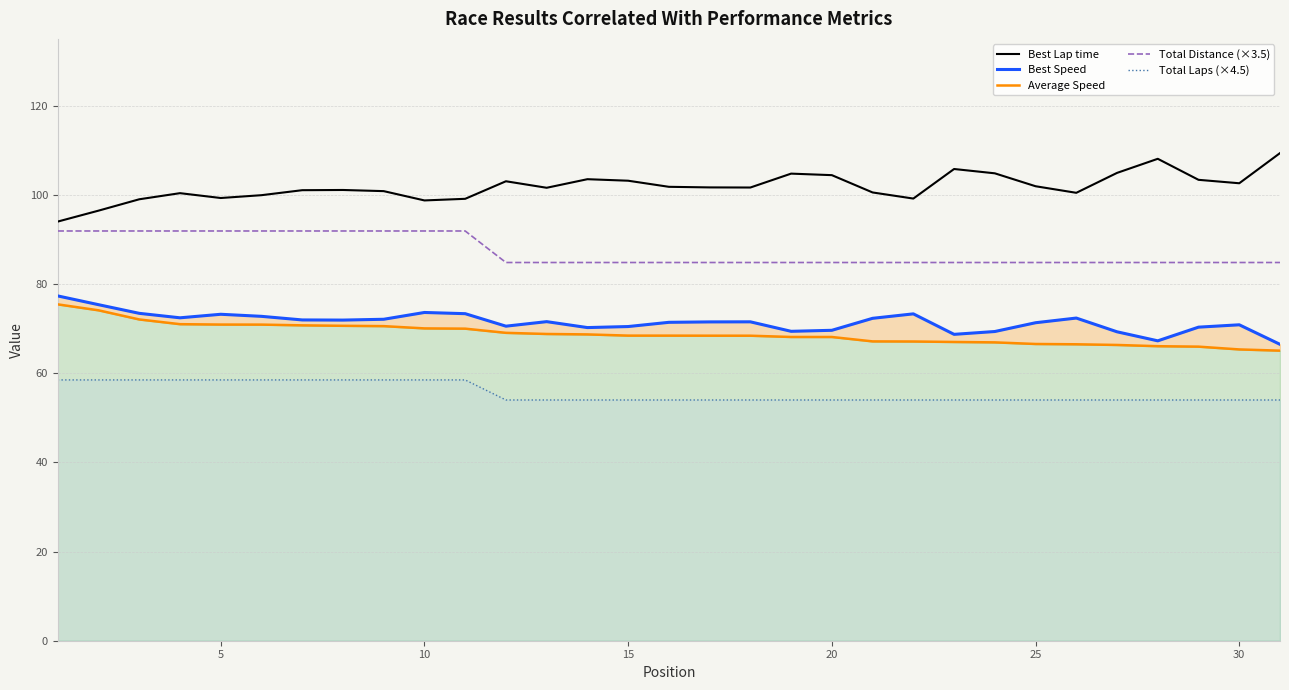

True or false: Total Distance (×3.5) and Total Laps (×4.5) intersect in this chart.

False